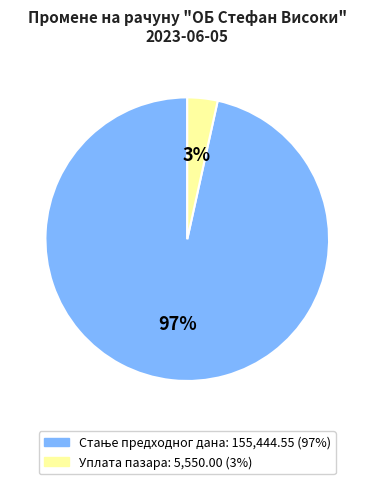

To the nearest percent, what is the average slice percentage?

50%